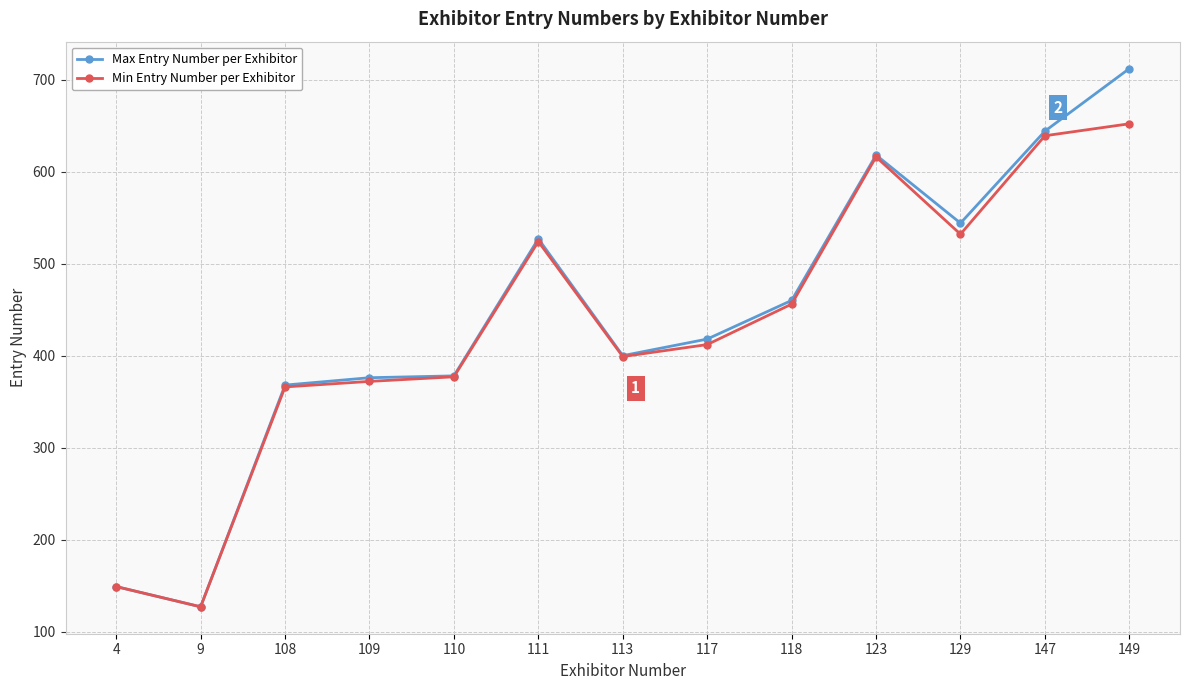

At how many categories does at least one series exceed 253?

11